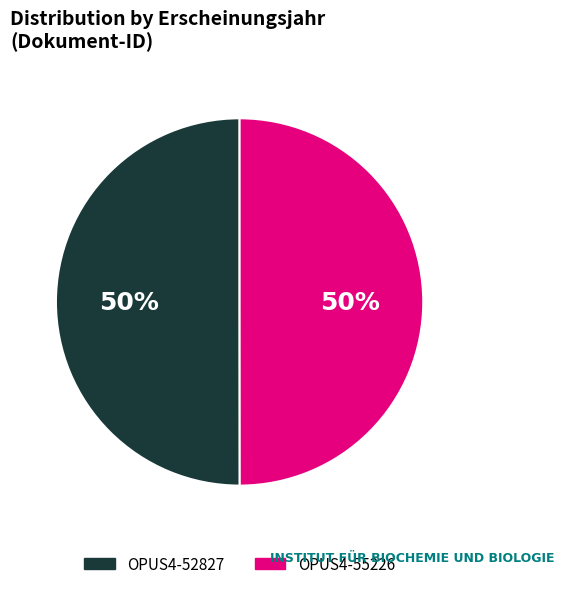

Combined, do OPUS4-52827 and OPUS4-55226 account for over 50%?

Yes